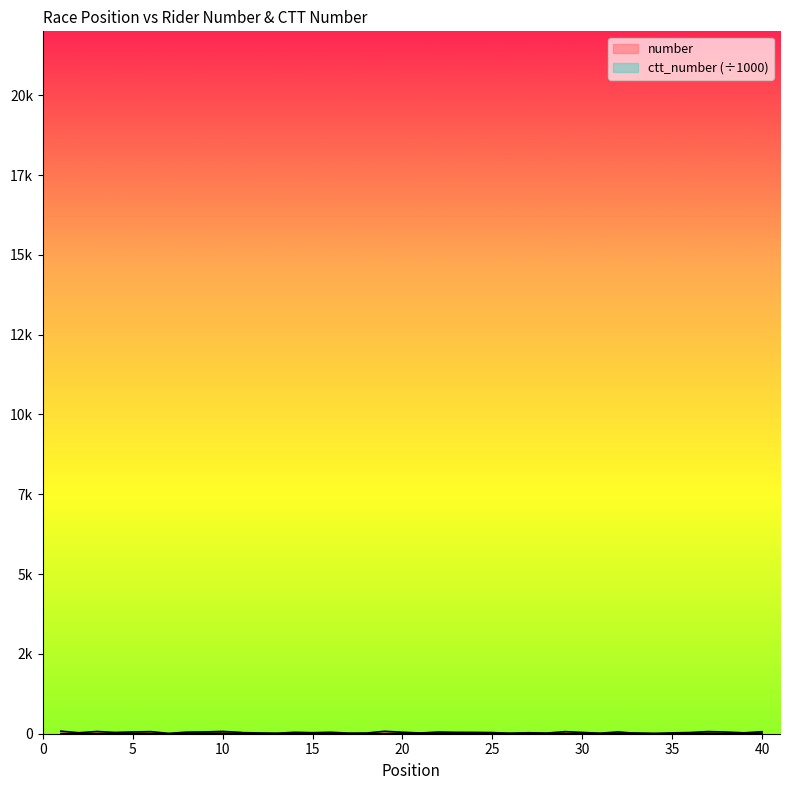

At 19, list the series in order from smallest to largest.

ctt_number, number